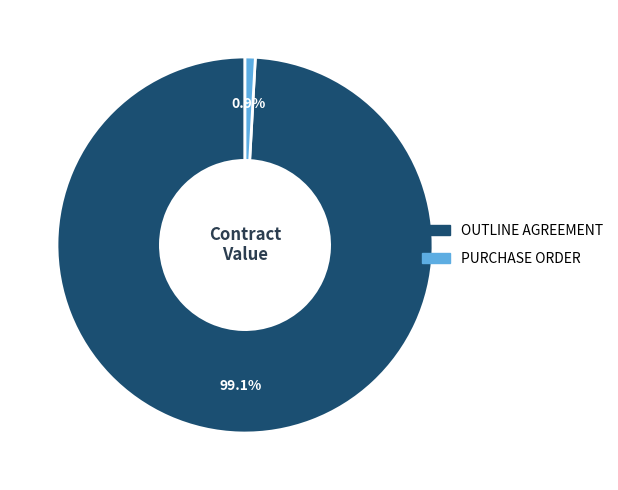

How many slices are in this pie chart?

2